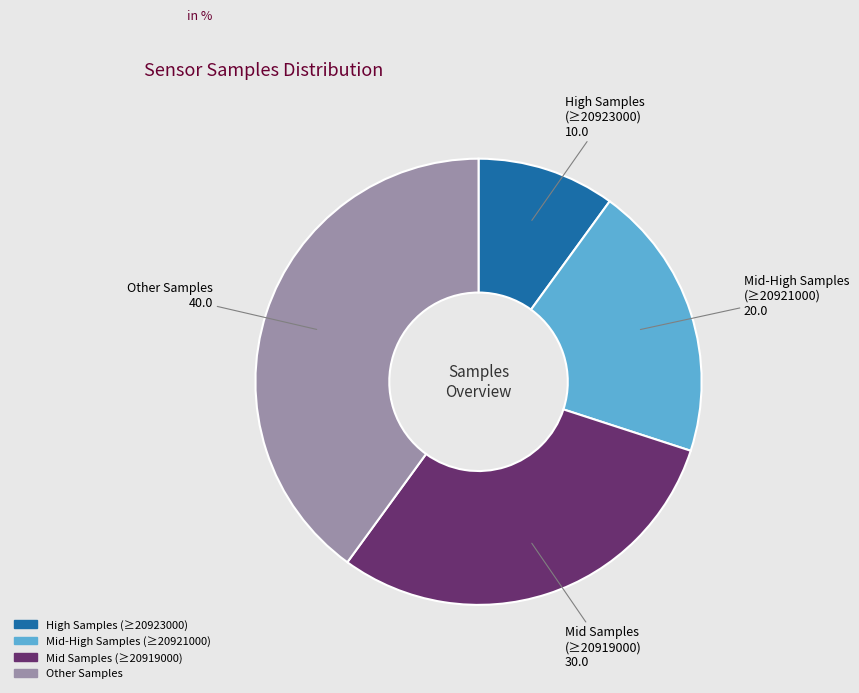

Does any single category account for the majority?

No